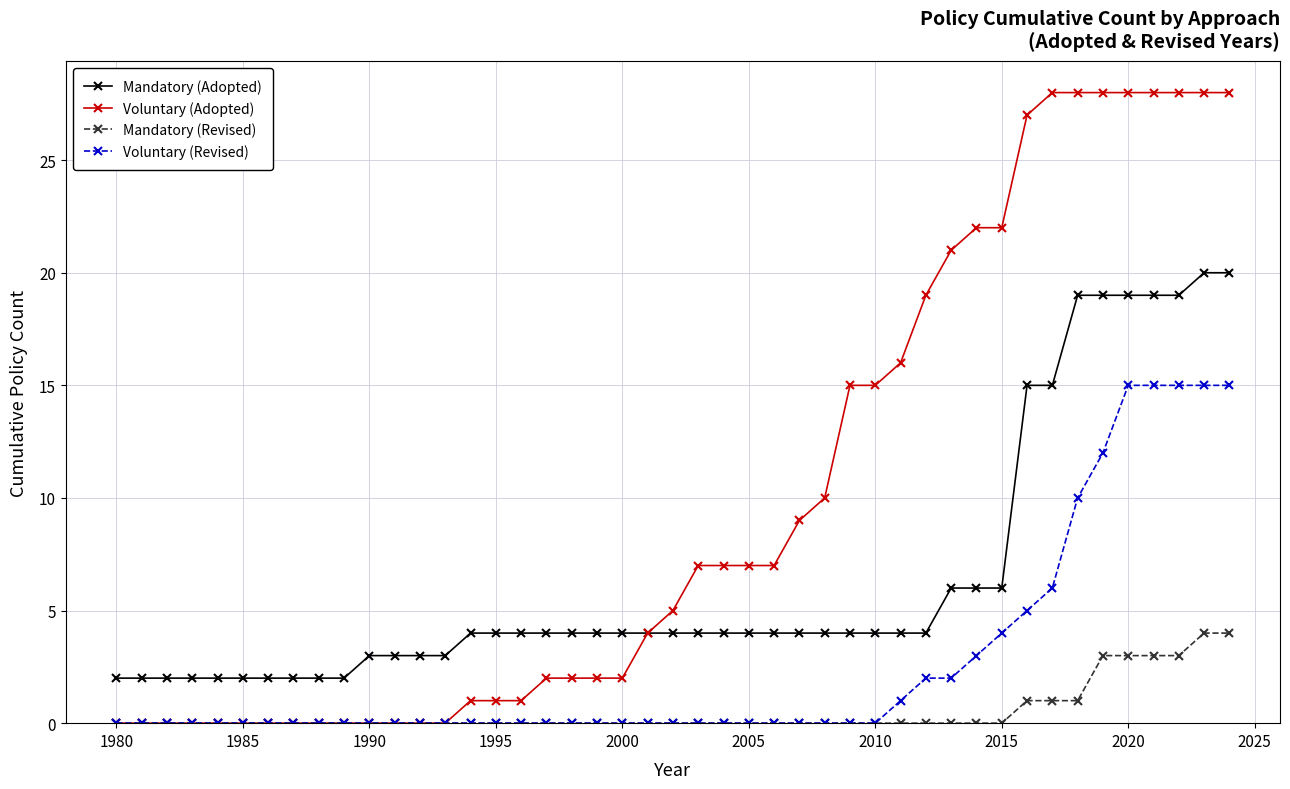

True or false: Mandatory (Adopted) and Mandatory (Revised) cross at least once.

False